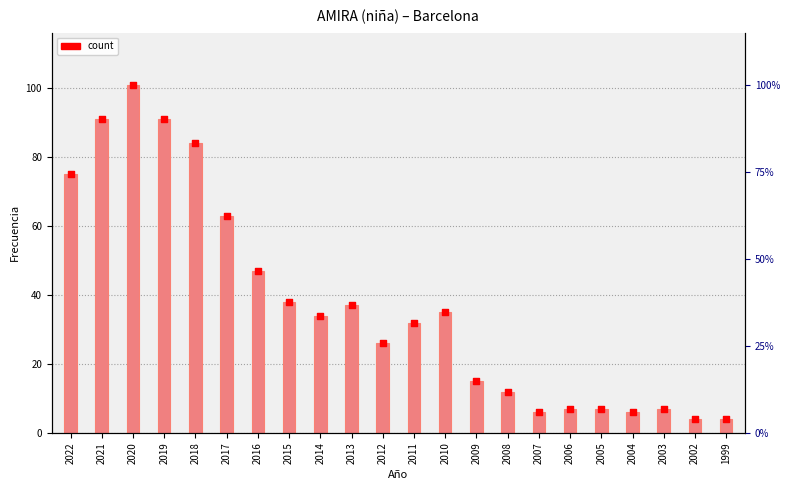

What is the total value across all series at 2012?

52